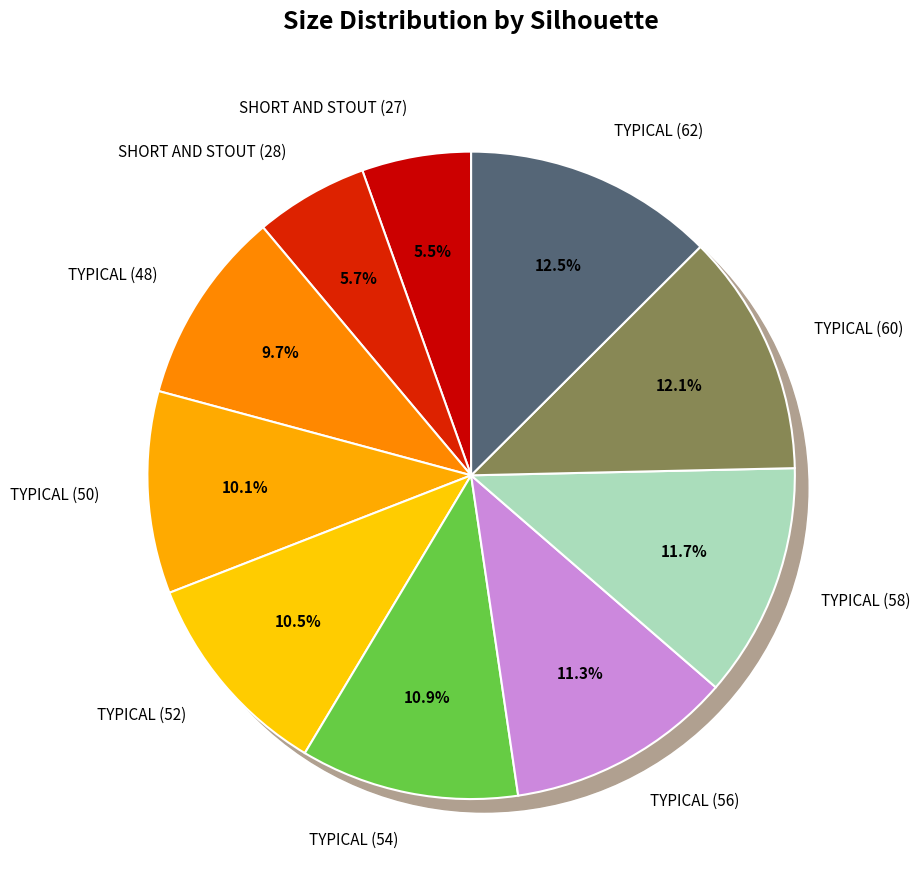

What percentage is the TYPICAL (48) slice, to the nearest percent?

10%